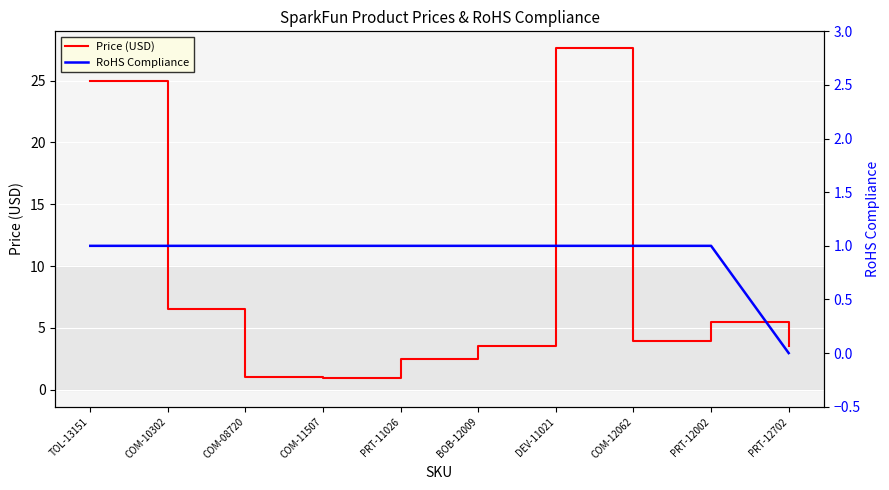

Which label corresponds to the smallest value in the chart?

PRT-12702